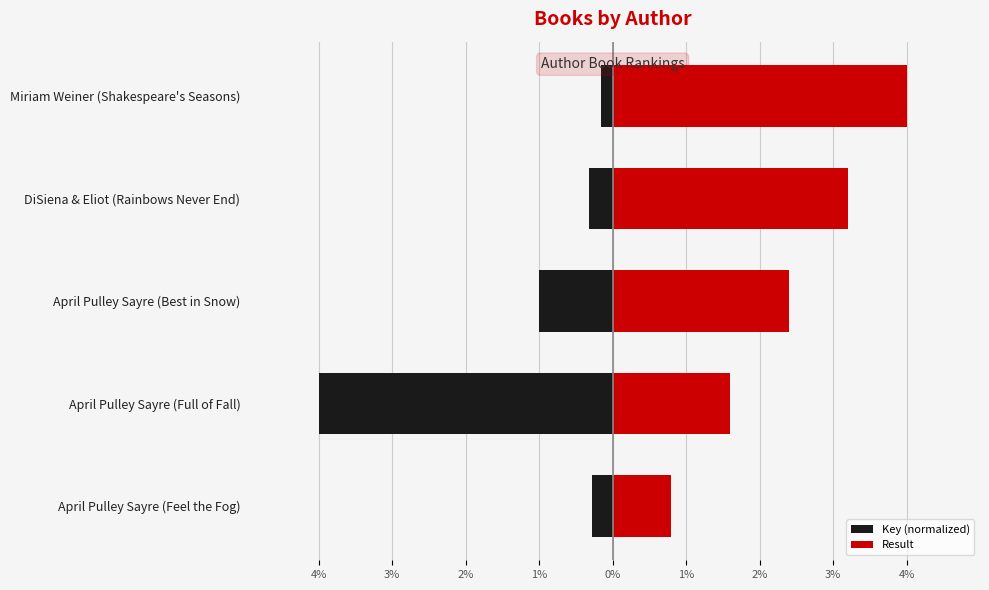

Rank the series by their average value, from highest to lowest.

Result, Key (normalized)